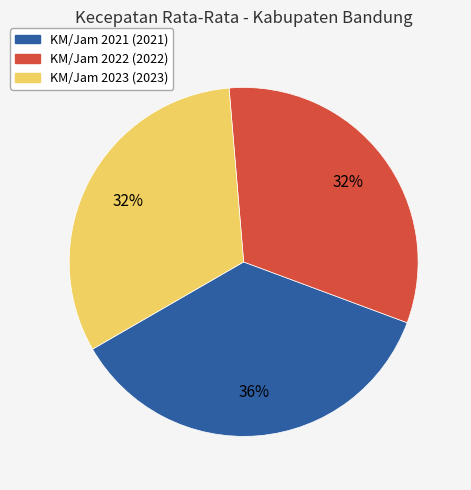

Does any single category account for the majority?

No